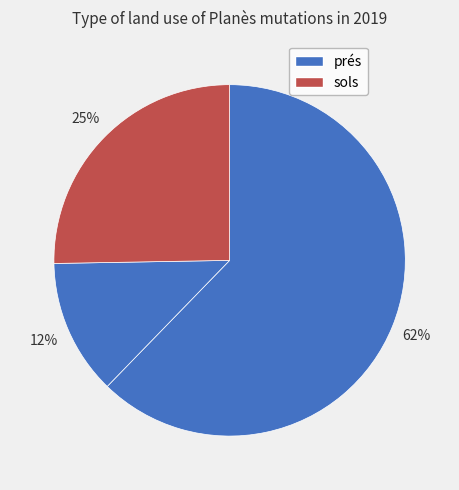

How many segments does this pie chart have?

3